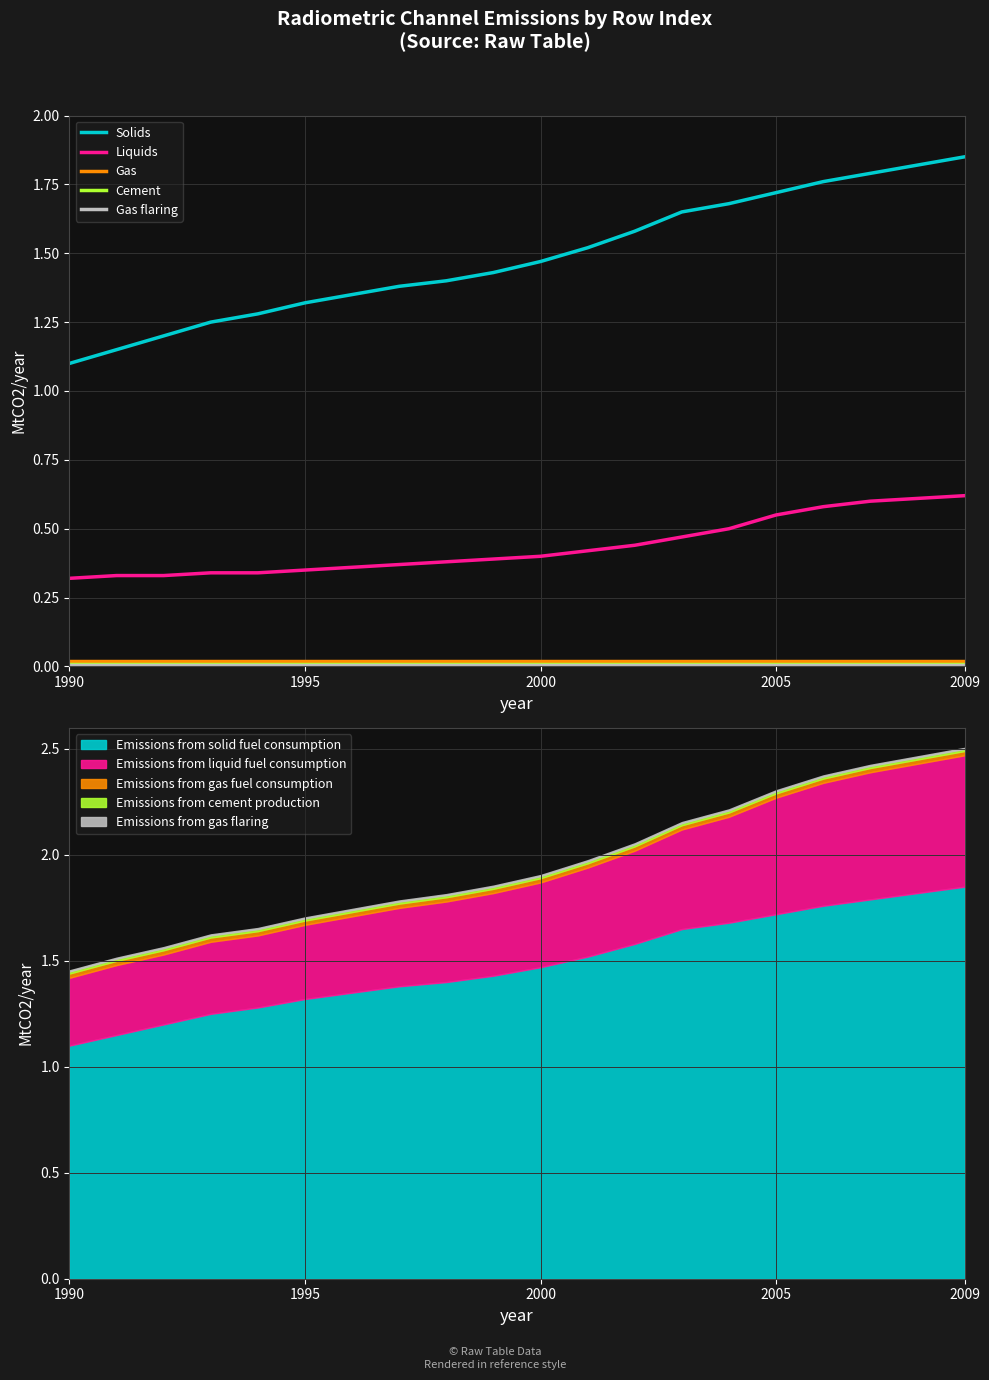

Count the number of data series in this chart.

5